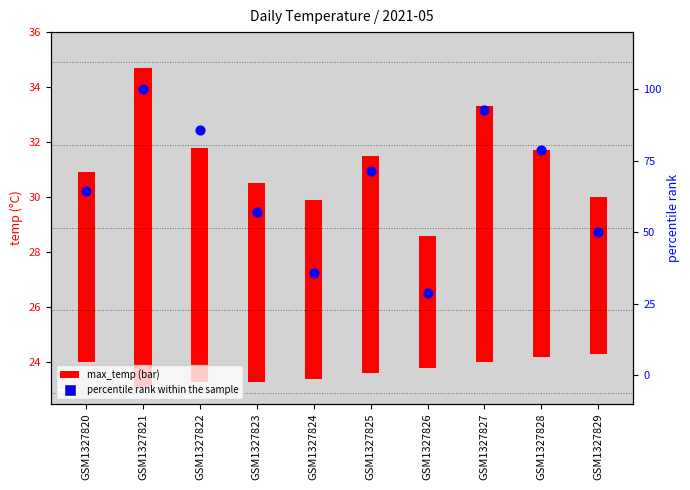

Approximately how many times larger is the value at GSM1327826 compared to GSM1327821?

0.3